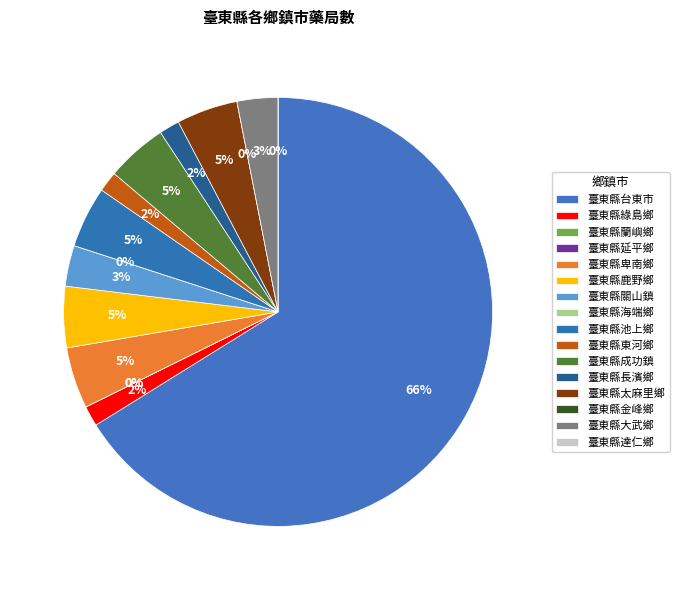

What is the smallest slice in the pie chart?

臺東縣蘭嶼鄉